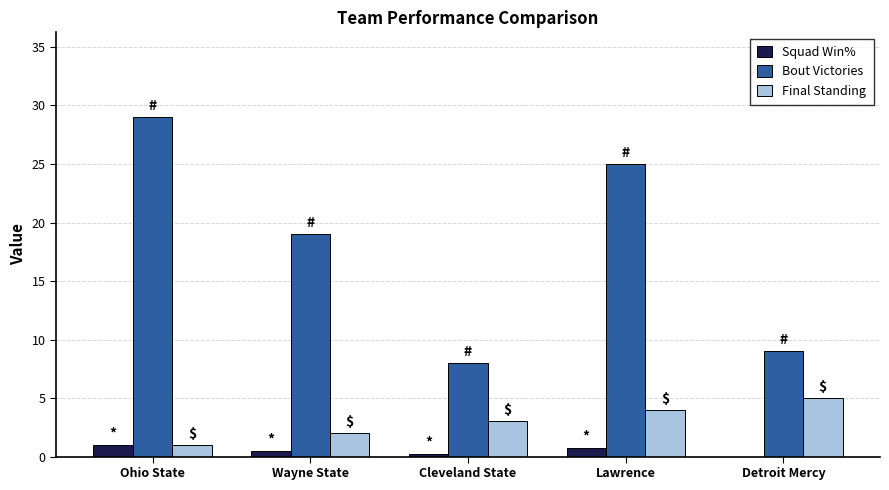

The value of Bout Victories at Lawrence is 25.0. True or false?

True